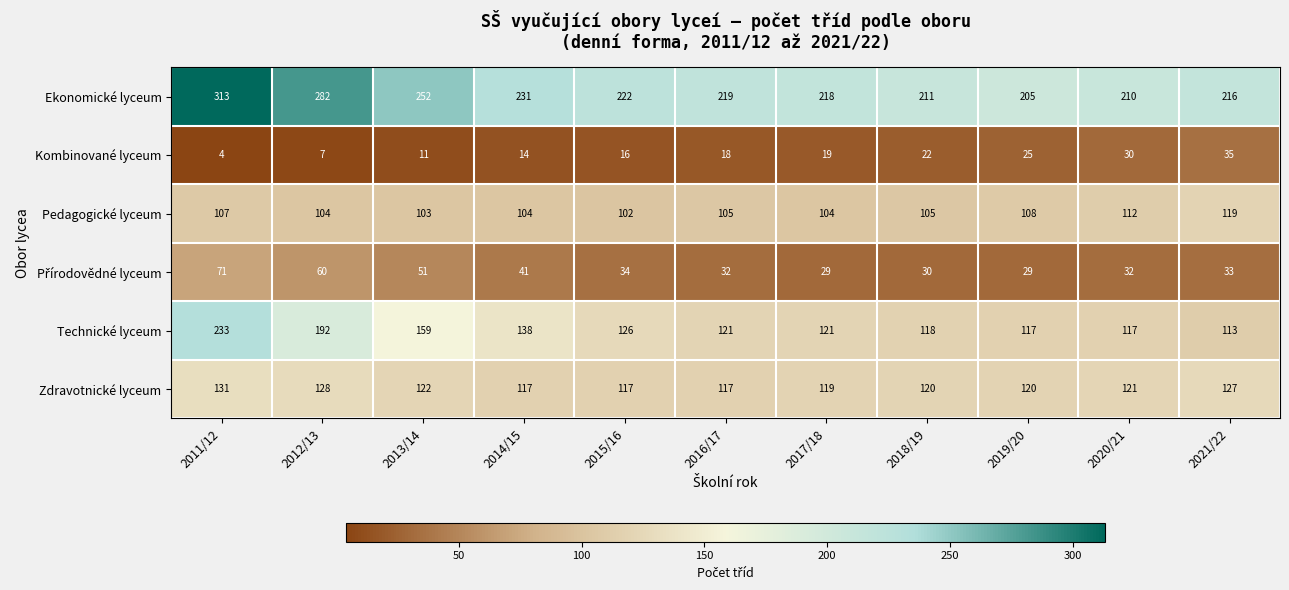

Which label corresponds to the largest value in the chart?

2011/12